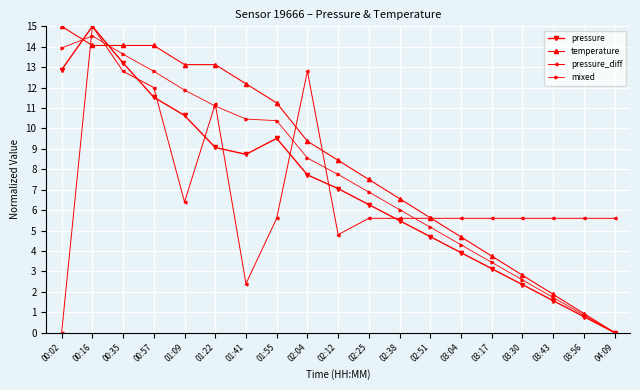

What is the value of the pressure_diff point at the 16th from the left?

5.6